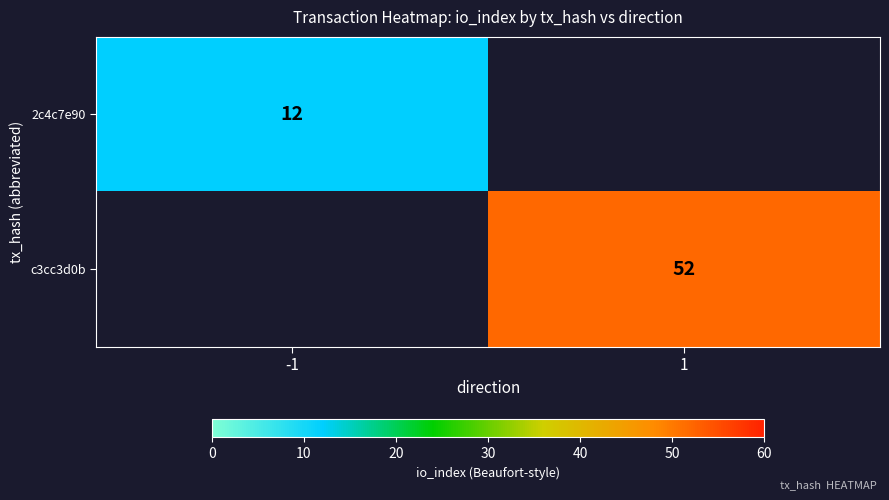

The c3cc3d0b series shows 27 at 1. True or false?

False